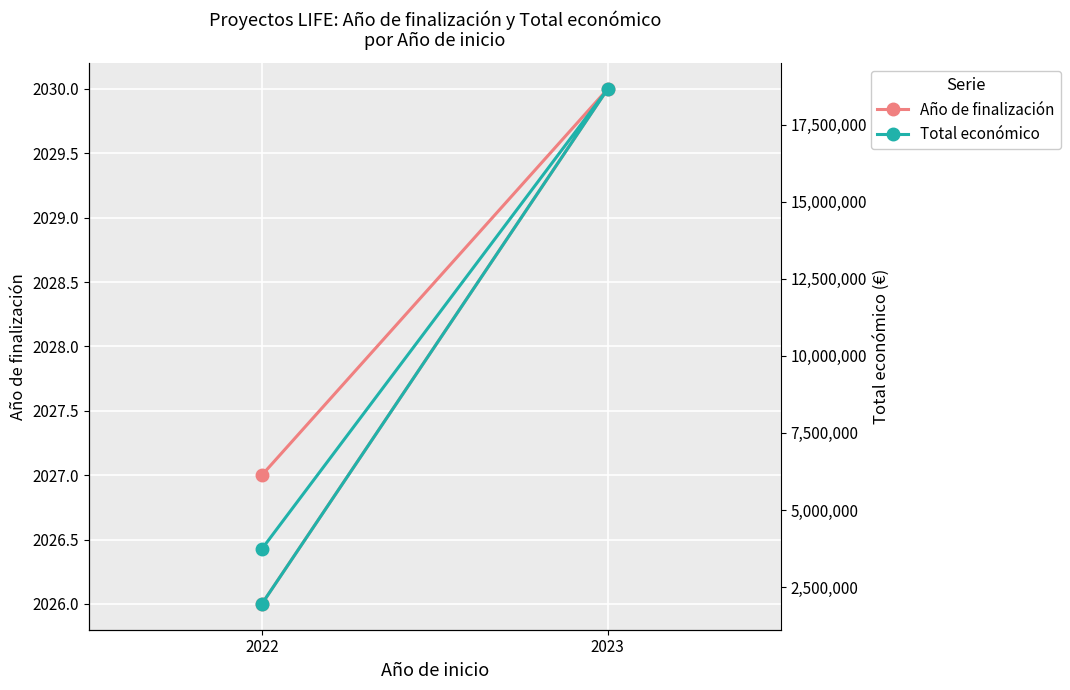

What is the average value of the Año de finalización series?

2028